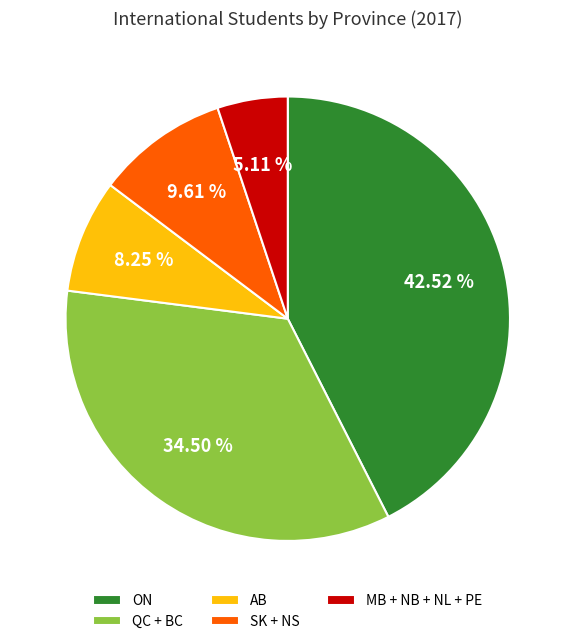

Is the sum of QC + BC and AB greater than half?

No